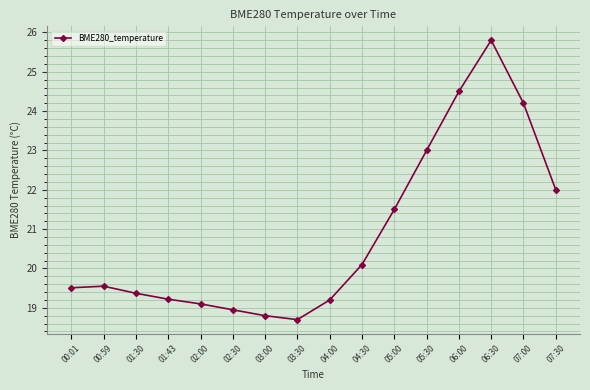

What is the value of the 12th point from the left?

23.0